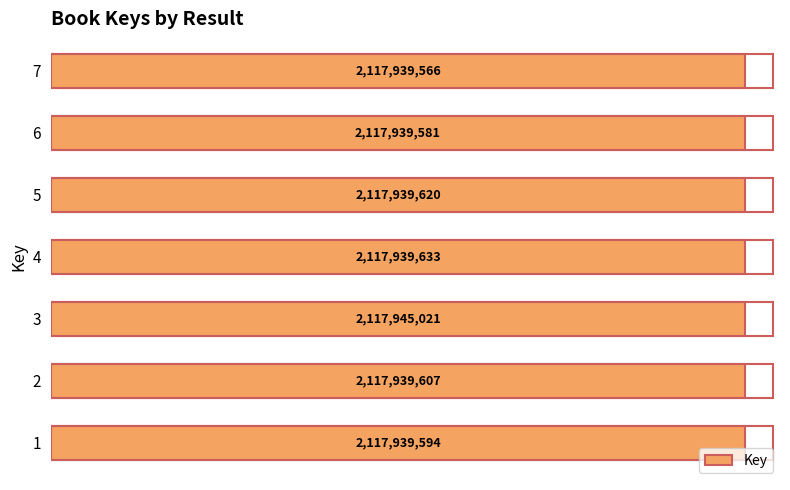

Reading bottom to top, extract all data points from this chart.

2117939594	2117939607	2117945021	2117939633	2117939620	2117939581	2117939566